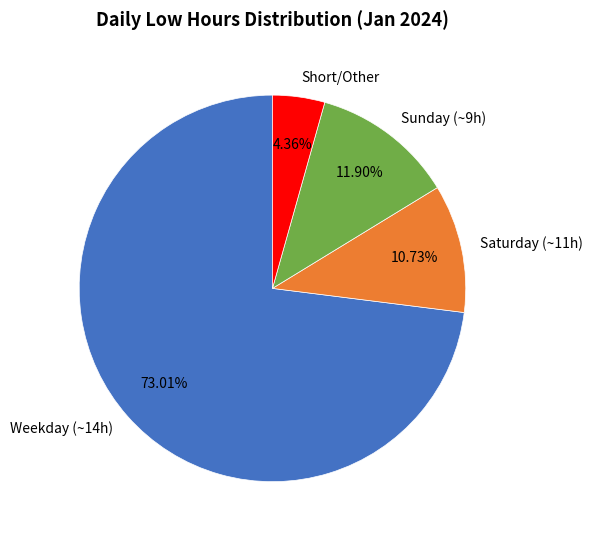

What is the largest slice in the pie chart?

Weekday (~14h)